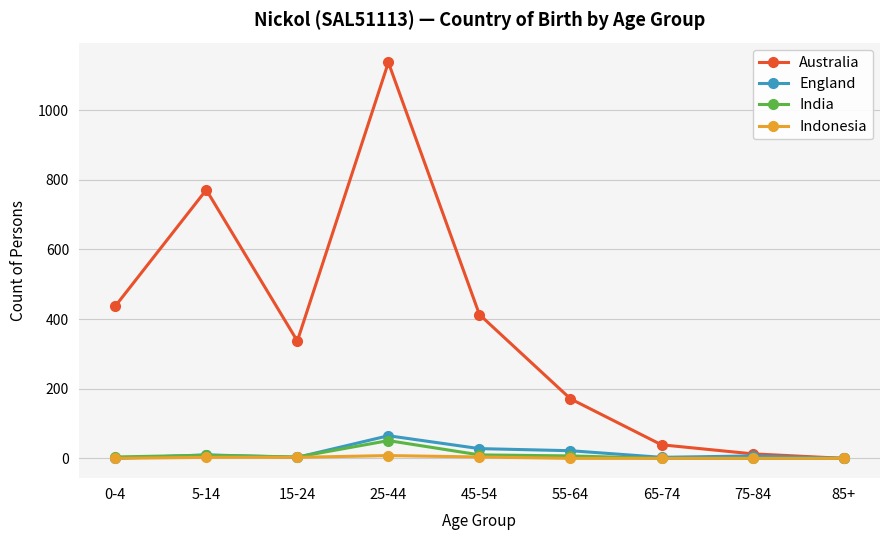

True or false: India has a value of 4 at 0-4.

True